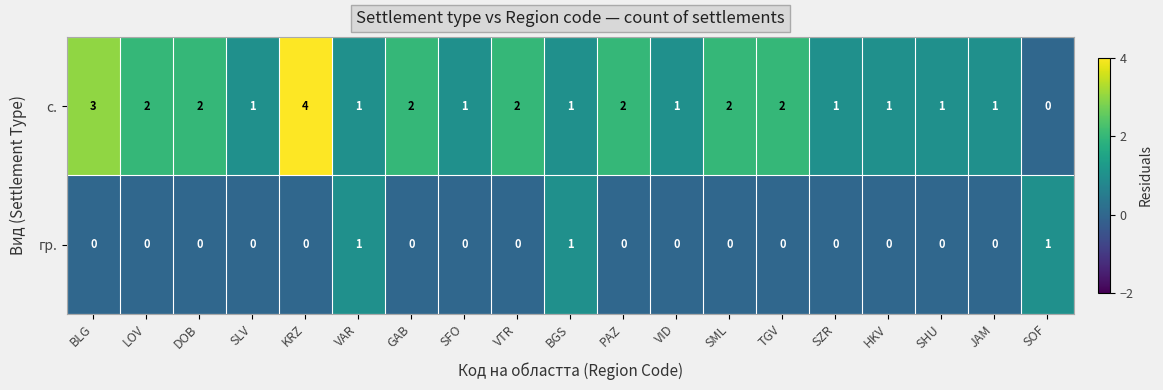

The с. series shows 1 at SZR. True or false?

True